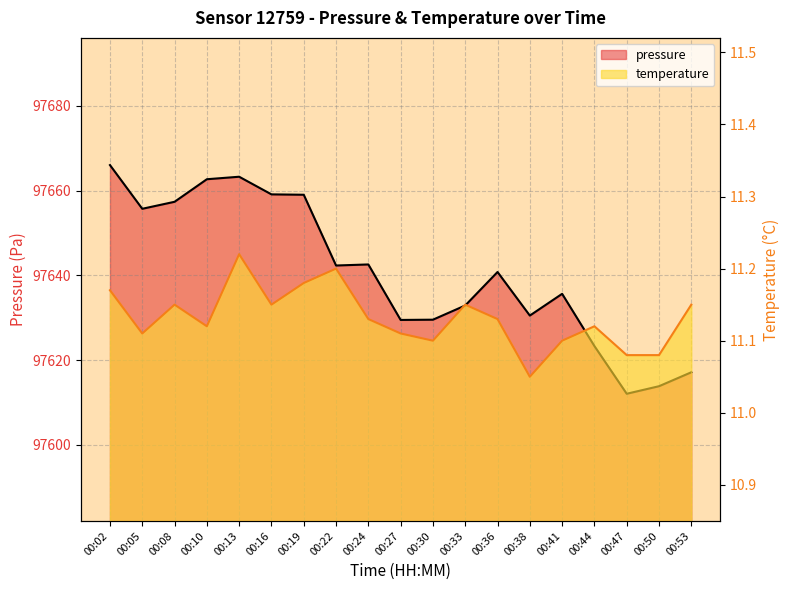

At 00:36, list the series in order from smallest to largest.

temperature, pressure